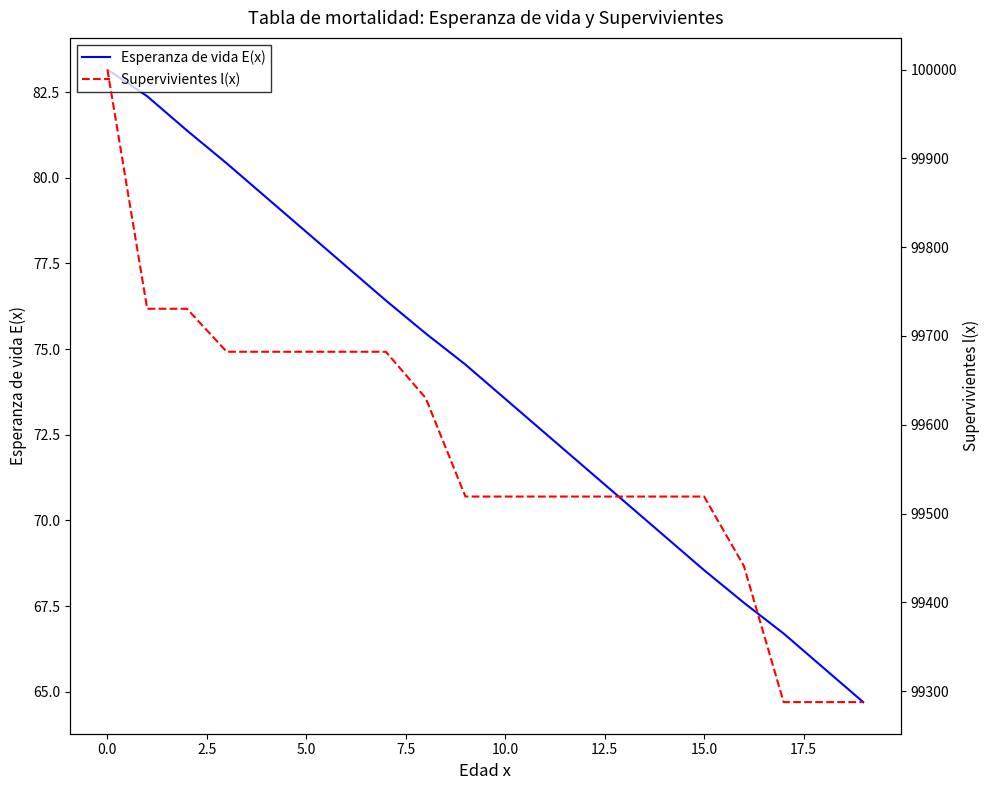

What is the value of the Esperanza de vida E(x) point at the 16th from the left?

68.5